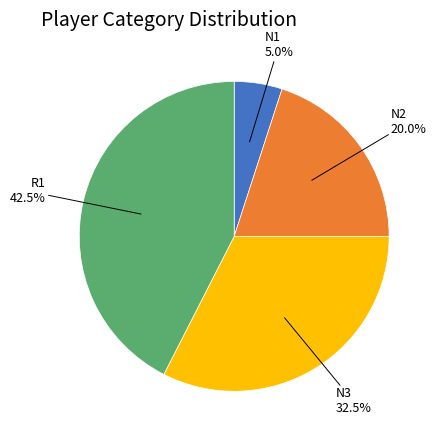

Do N2 and N1 together represent more than half of the pie?

No